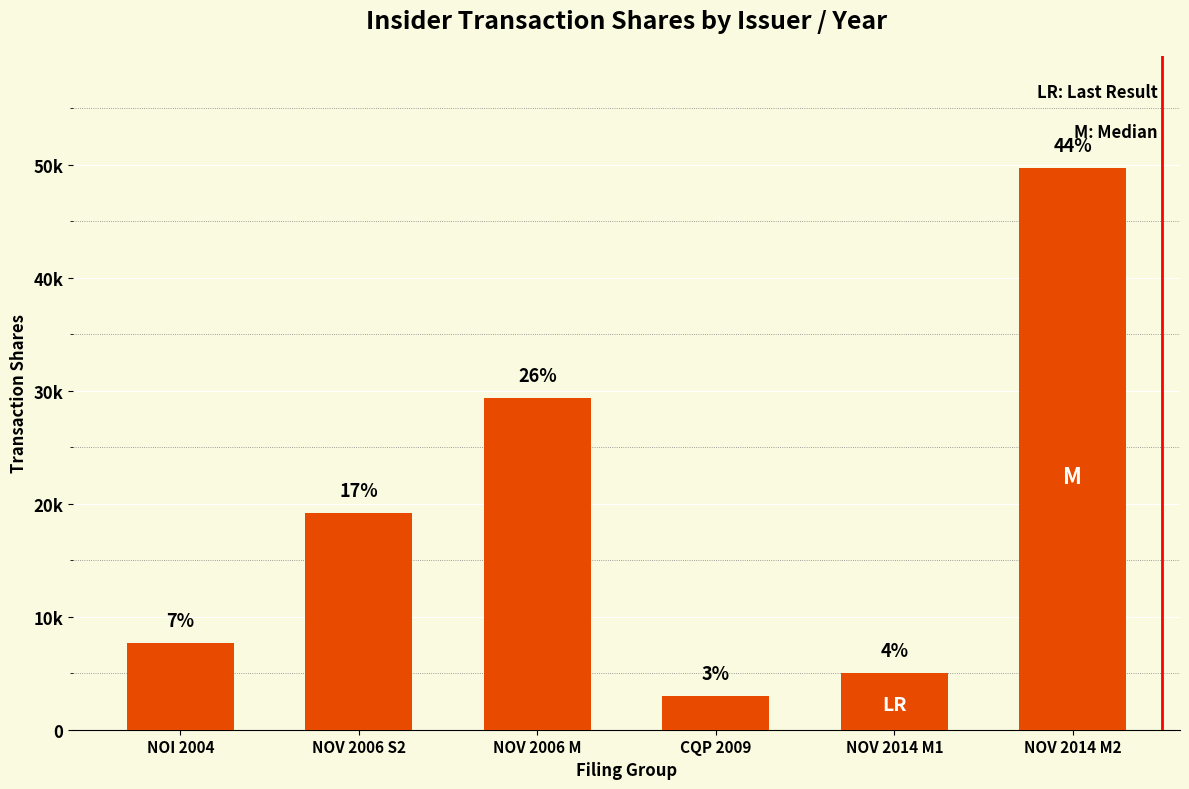

Does the chart contain any negative values?

No